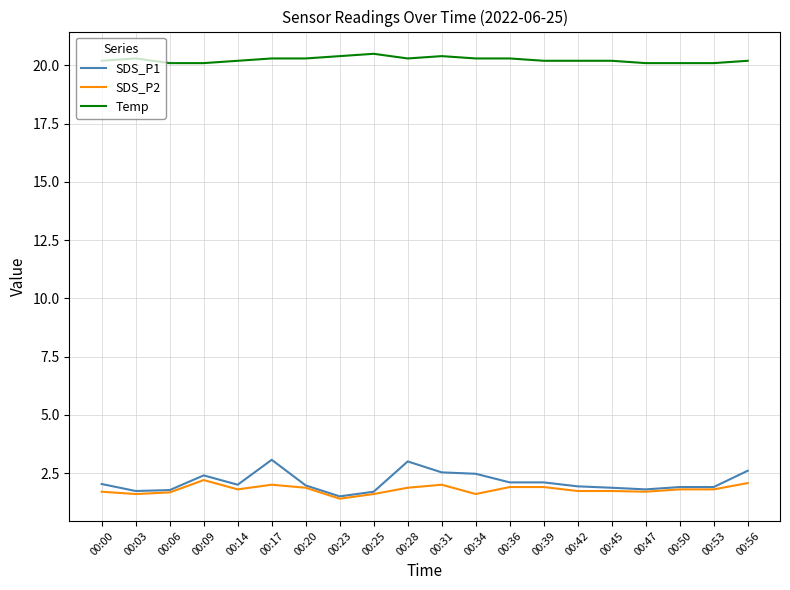

What is the difference between the highest and lowest values at 00:25?

18.9